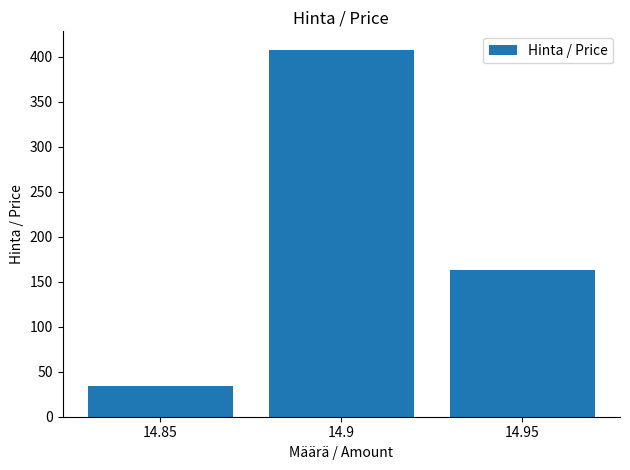

What is the sum of the values at 14.85 and 14.9?

442